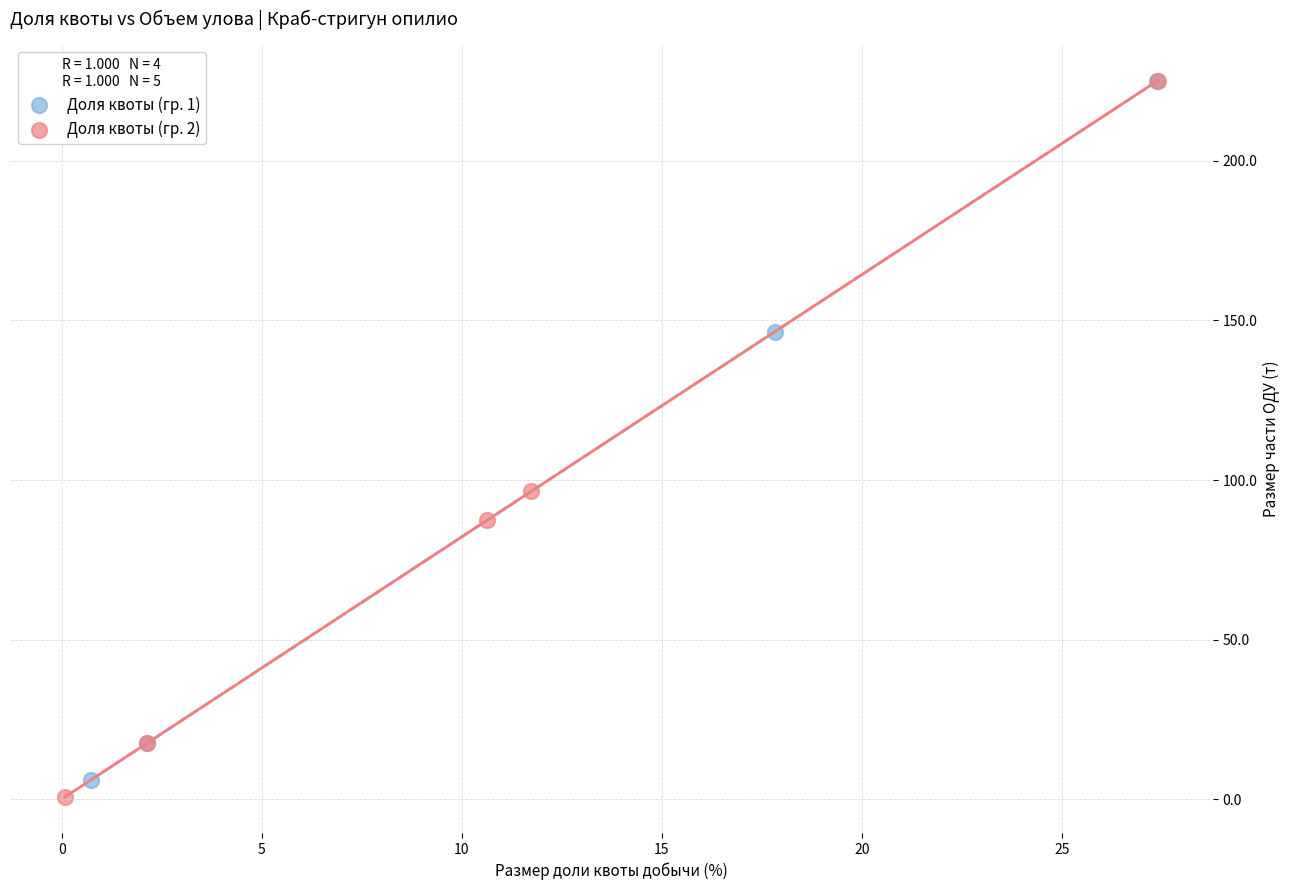

What are all the series names shown in the legend?

Доля квоты (гр. 1), Доля квоты (гр. 2)